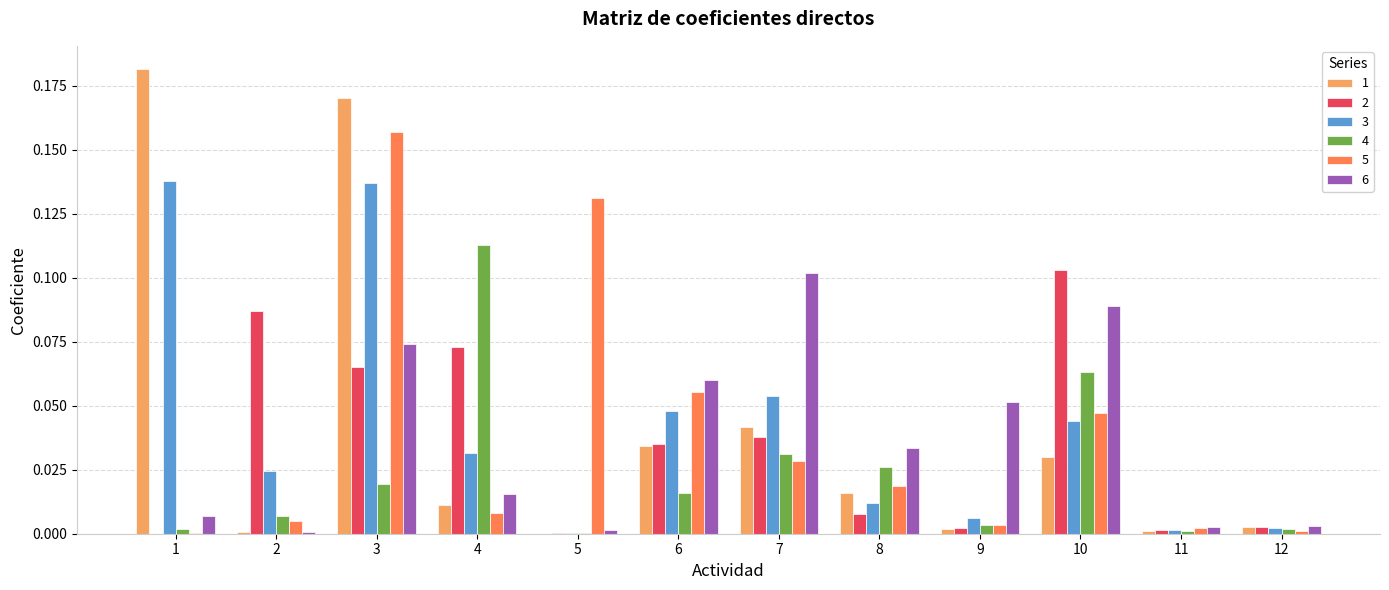

Between 5 and 9, which series saw the biggest shift?

5